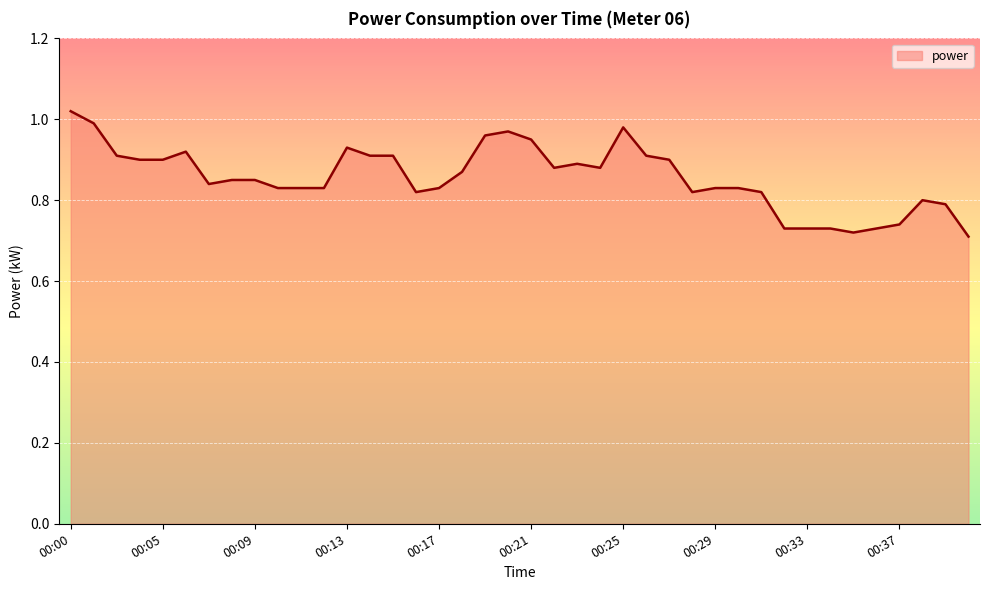

What is the difference between the maximum and minimum values?

0.3